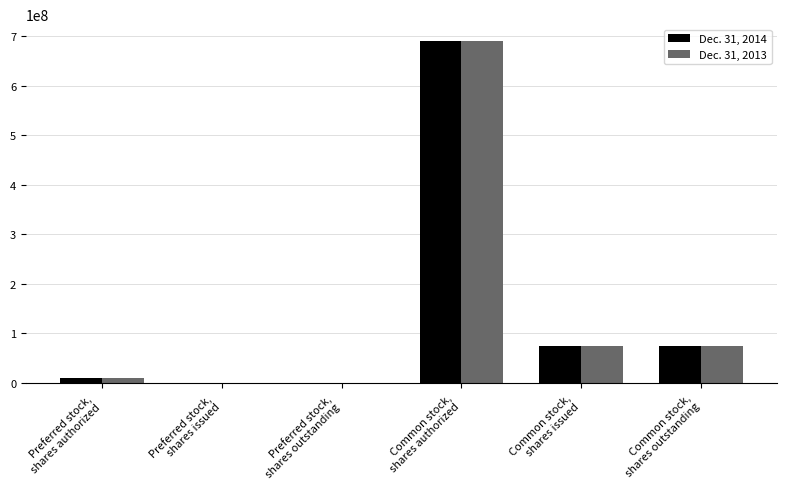

Count the number of data series in this chart.

2